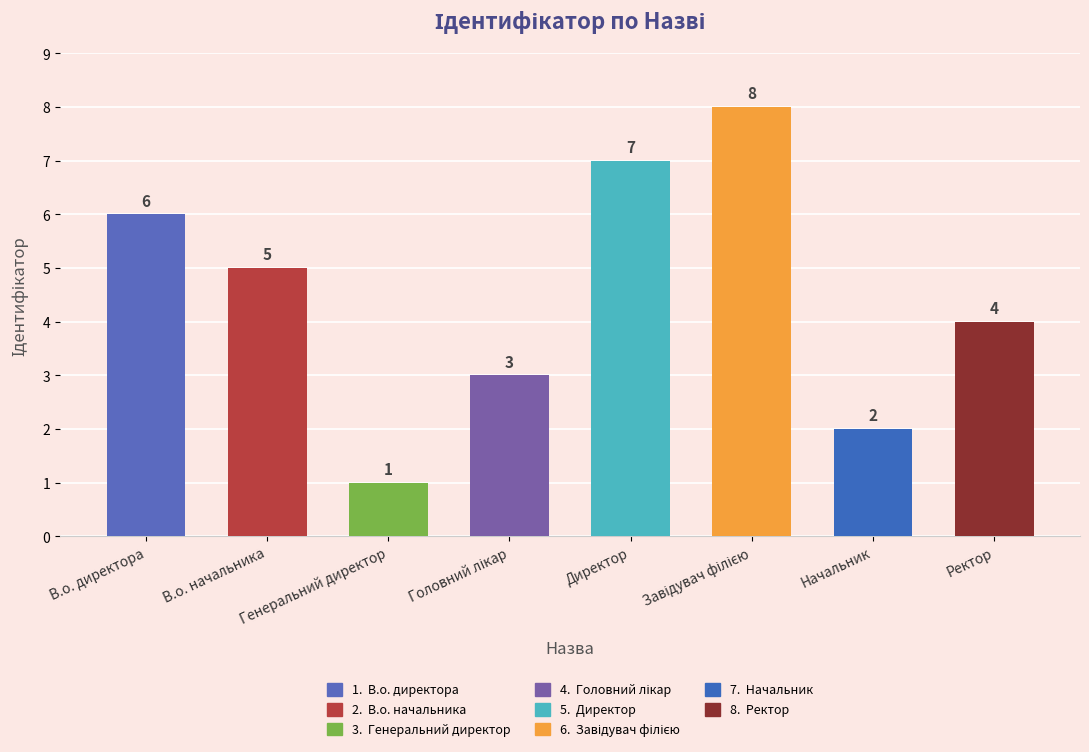

Reading right to left, what are all the values shown in this chart?

4	2	8	7	3	1	5	6